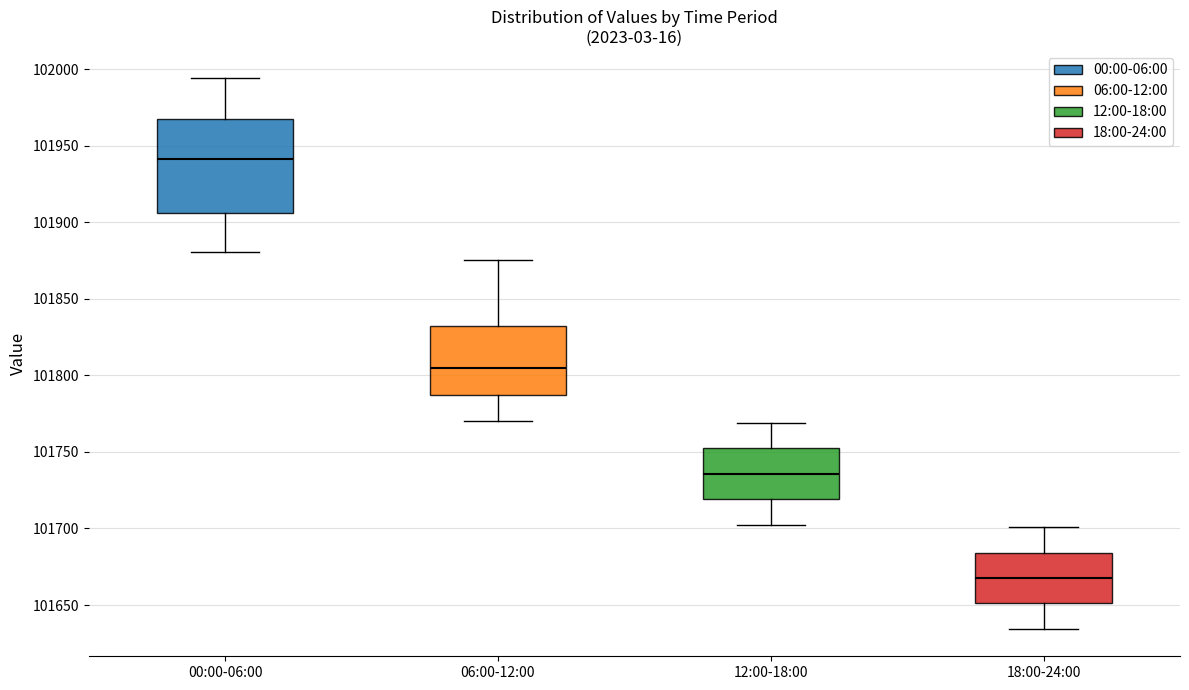

Reading left to right, transcribe this box plot: for each box, give where its median line is, the range the box spans, and where its two whiskers end, as read against the y-axis. The values are not printed on the chart, so give them approximately, as read against the axis.

00:00-06:00: median 101940, box 101905 to 101965, whiskers 101880 to 101995
06:00-12:00: median 101805, box 101785 to 101830, whiskers 101770 to 101875
12:00-18:00: median 101735, box 101720 to 101750, whiskers 101705 to 101770
18:00-24:00: median 101670, box 101650 to 101685, whiskers 101635 to 101700